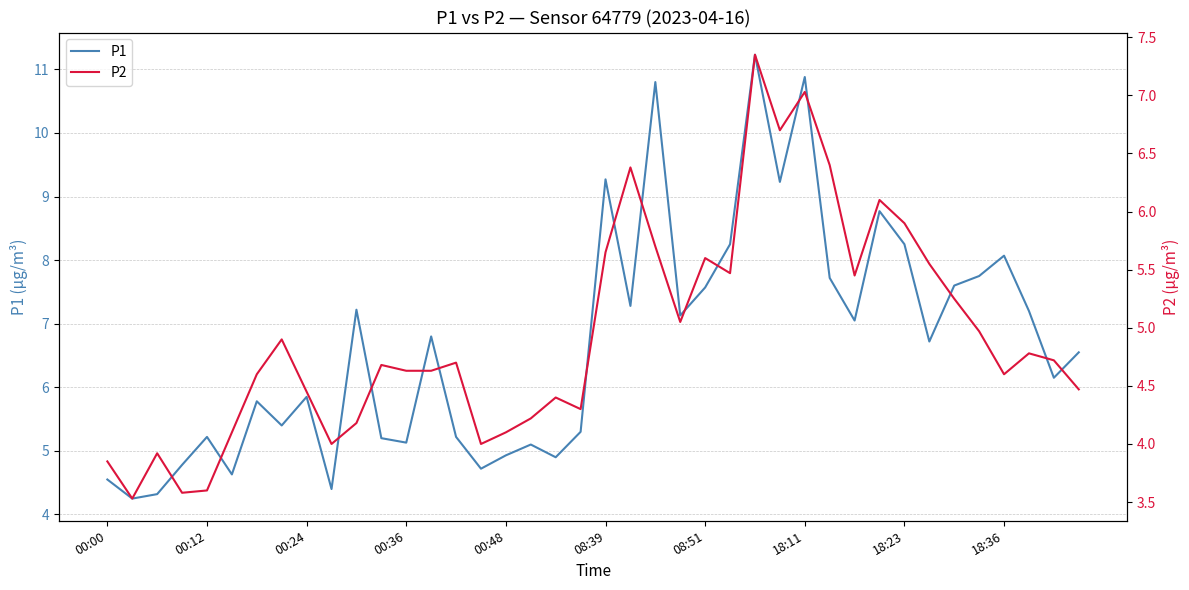

How many values in the P2 series are below 4?

5